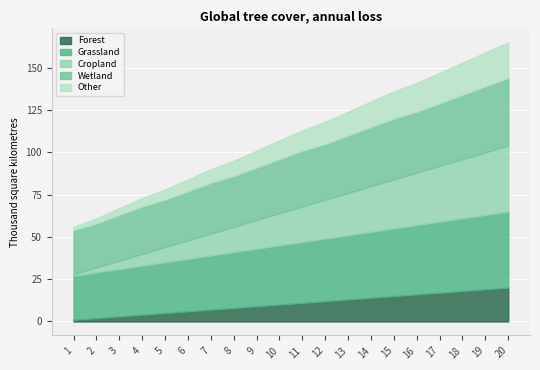

How many lines are shown in the chart?

5